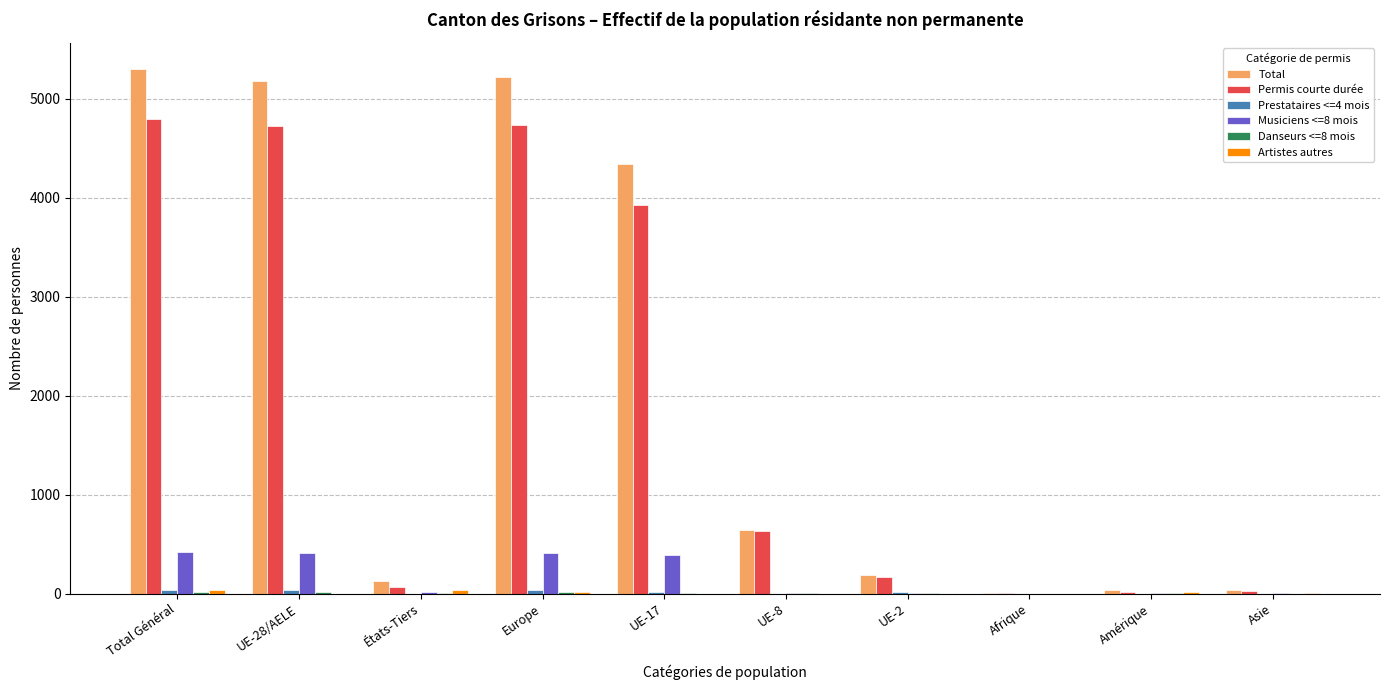

At which label does Permis courte durée first exceed 630?

Total Général